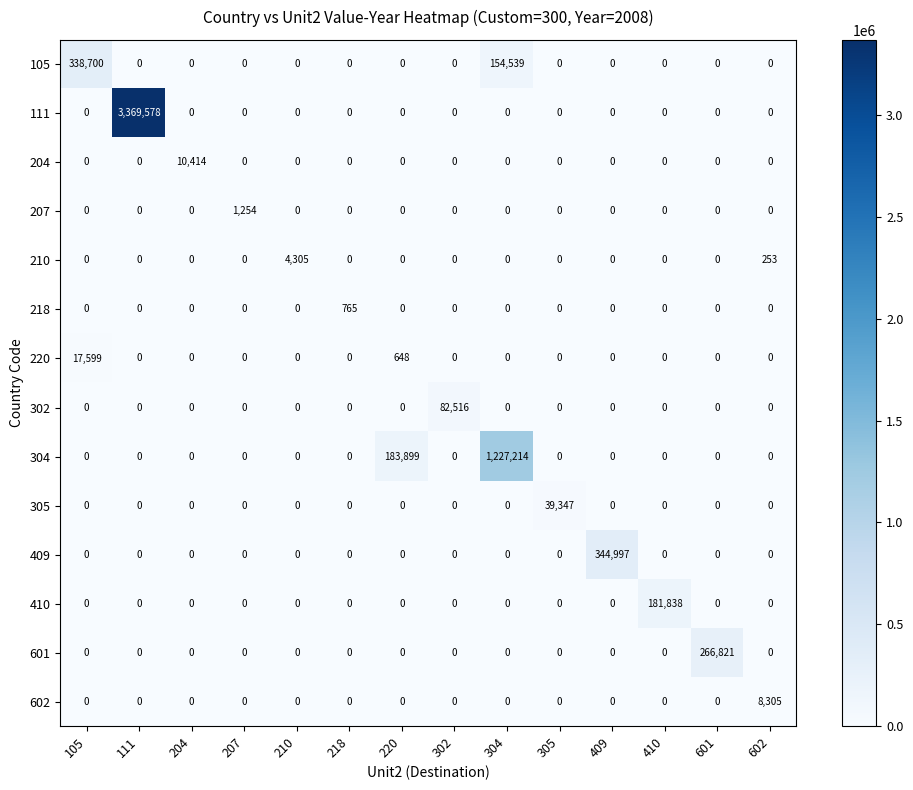

Between 305 and 410, which series saw the biggest shift?

410